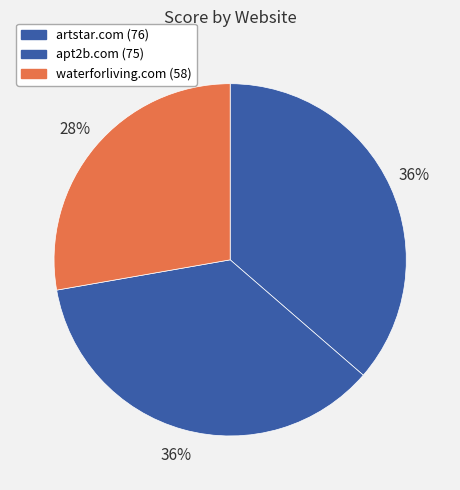

What is the total percentage of apt2b.com and waterforliving.com?

63.6%